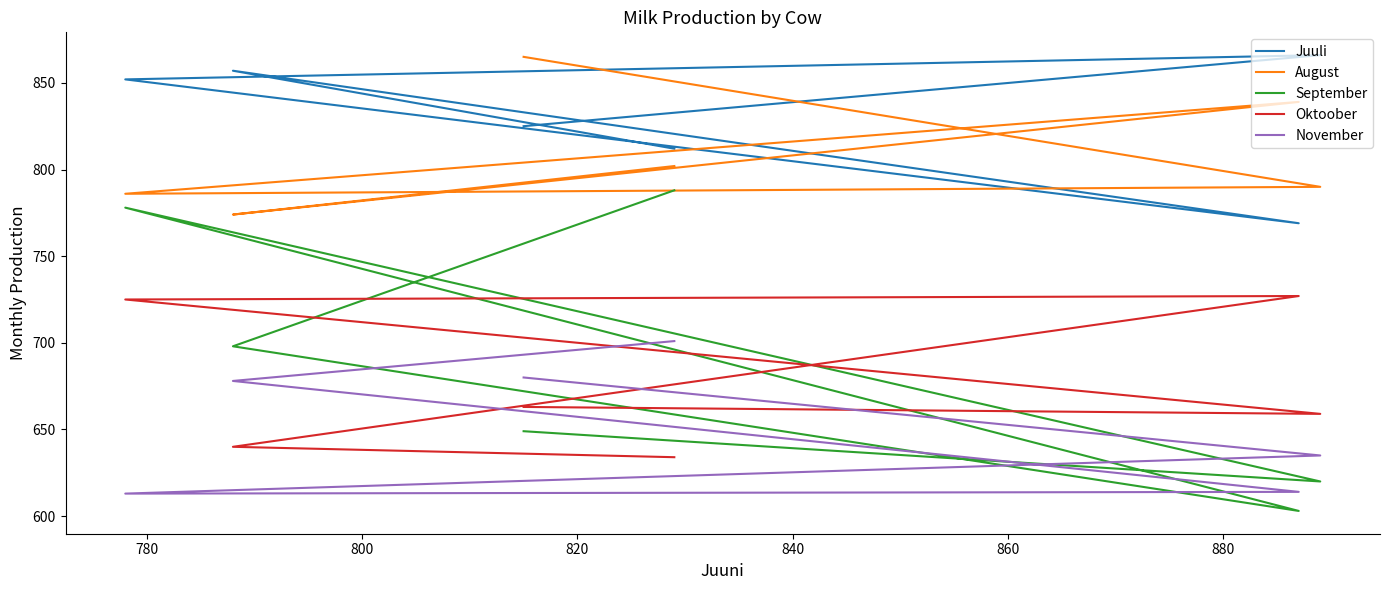

What is the total value across all series at 820?

3754